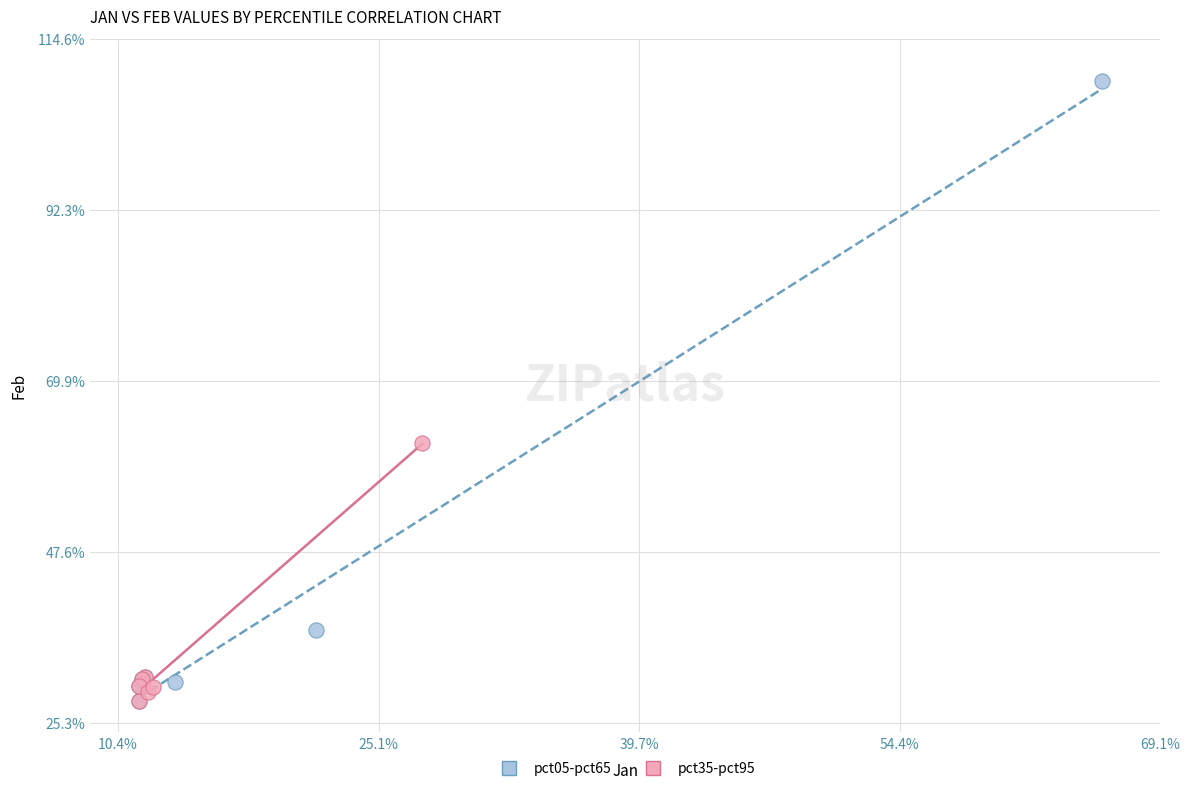

What are all the series names shown in the legend?

pct05-pct65, pct35-pct95